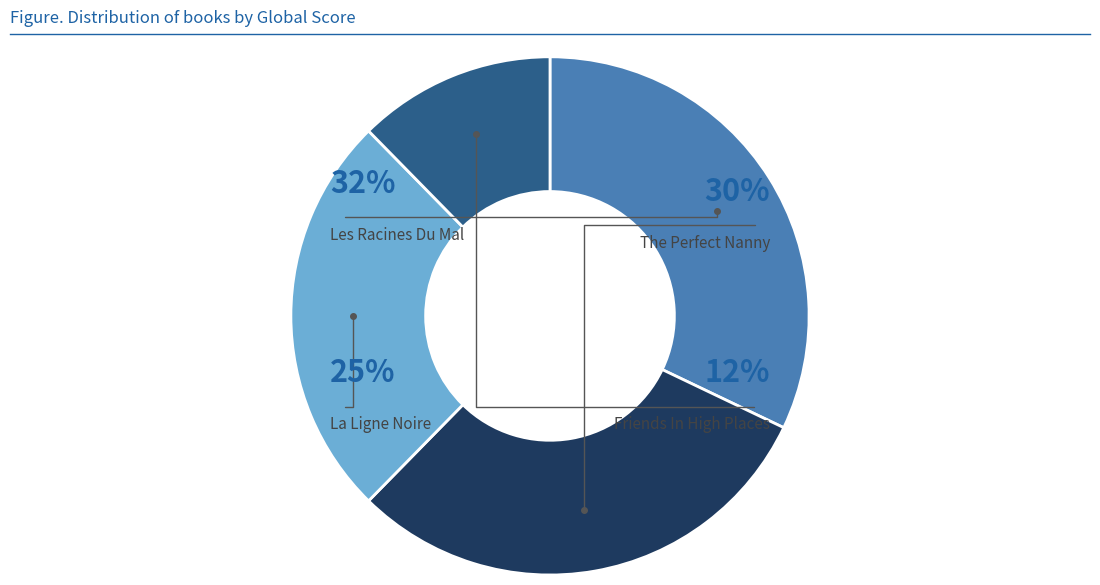

To the nearest percent, what portion does La Ligne Noire represent?

25%